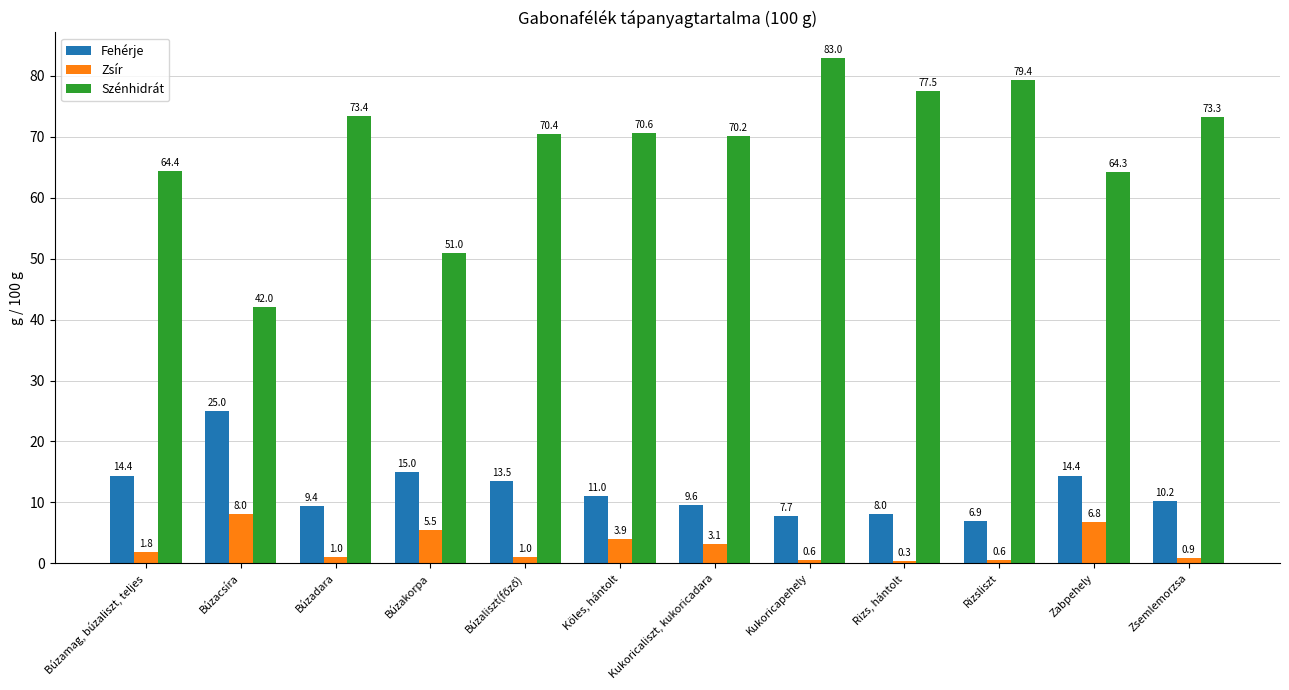

Rank the series by their maximum value, from highest to lowest.

Szénhidrát, Fehérje, Zsír